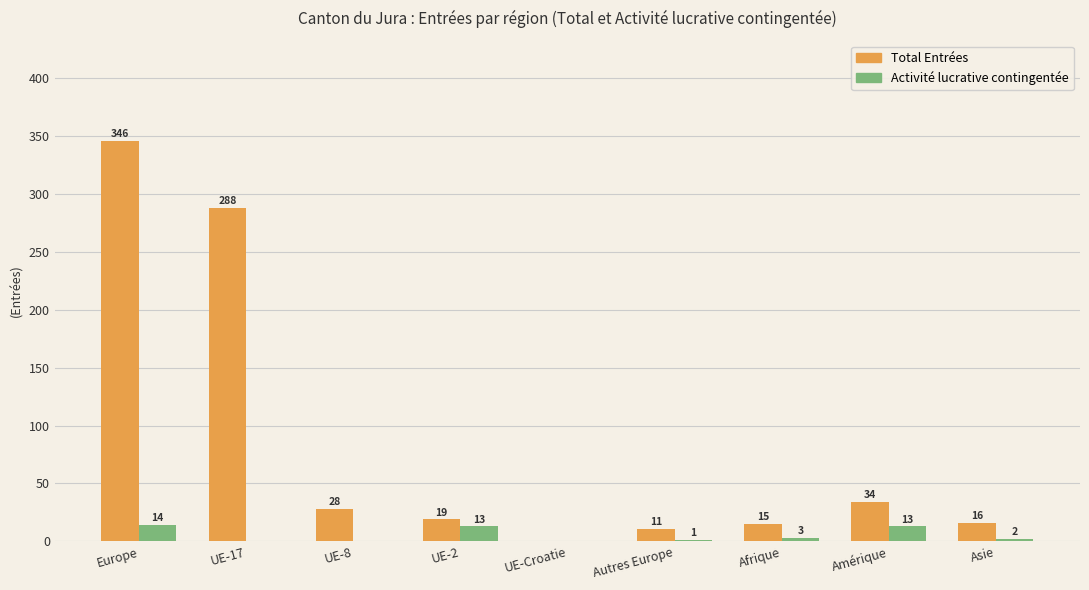

What is the spread (max minus min) of values at Afrique?

12